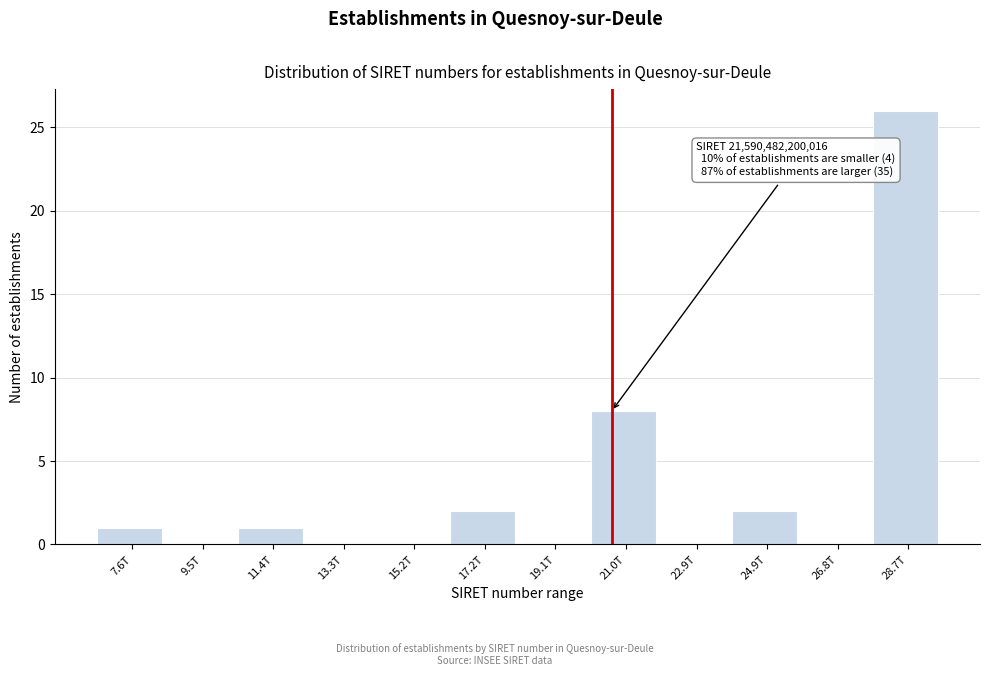

Reading right to left, extract all data points from this chart.

28.7T=26	26.8T=0	24.9T=2	22.9T=0	21.0T=8	19.1T=0	17.2T=2	15.2T=0	13.3T=0	11.4T=1	9.5T=0	7.6T=1